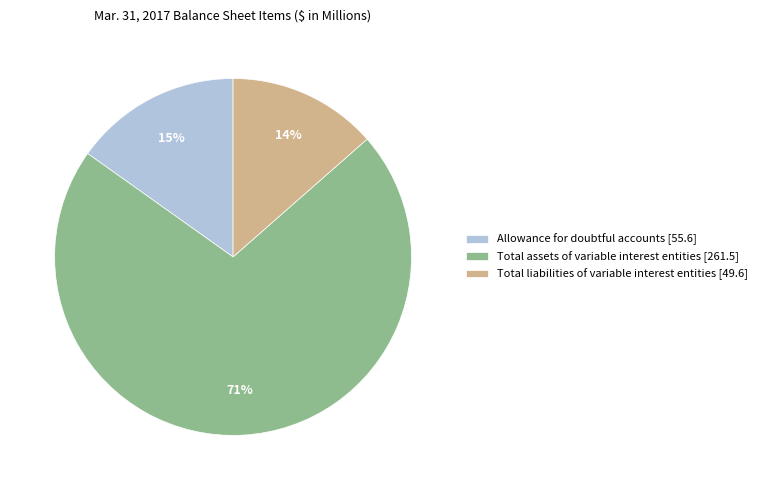

Rank the categories by value from highest to lowest.

Total assets of variable interest entities, Allowance for doubtful accounts, Total liabilities of variable interest entities